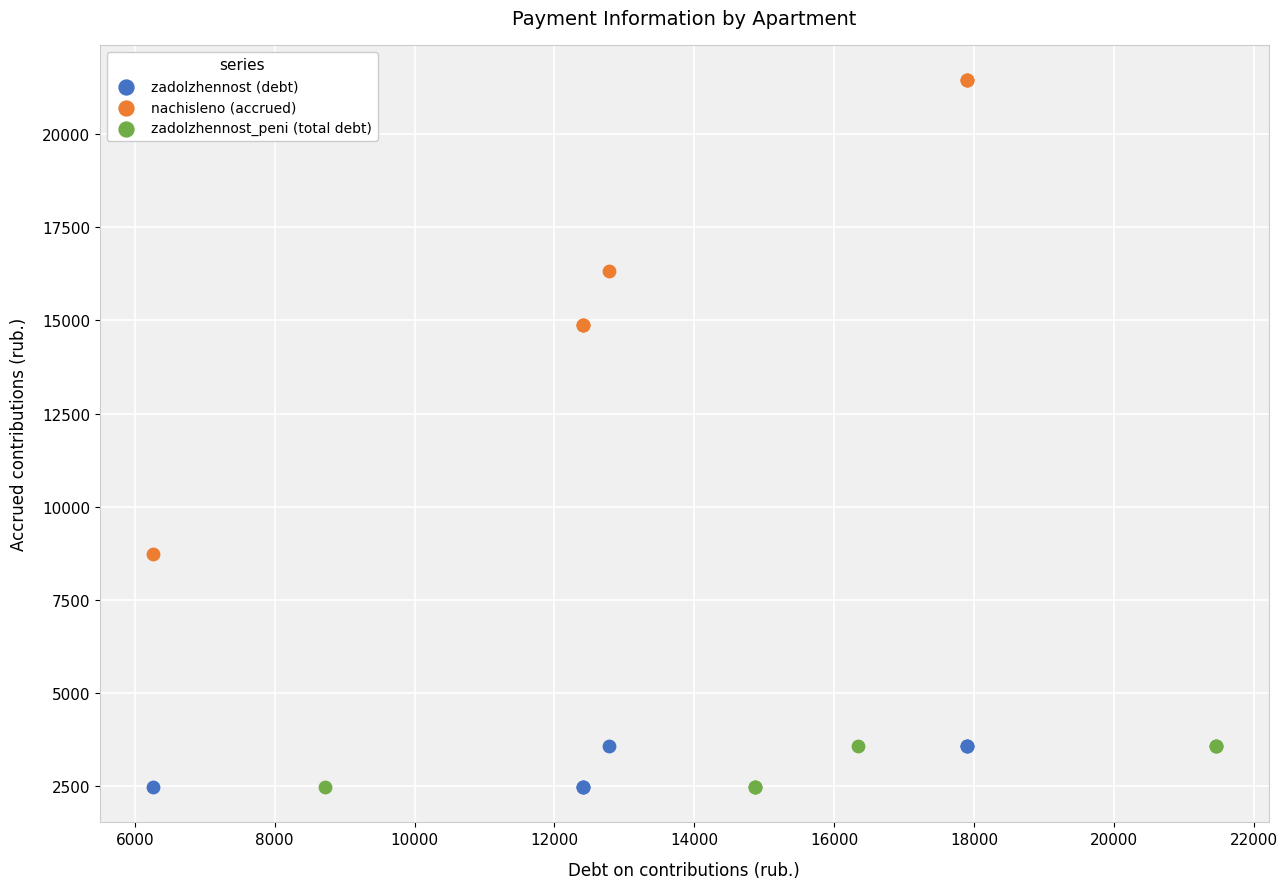

What are all the series names shown in the legend?

zadolzhennost (debt), nachisleno (accrued), zadolzhennost_peni (total debt)